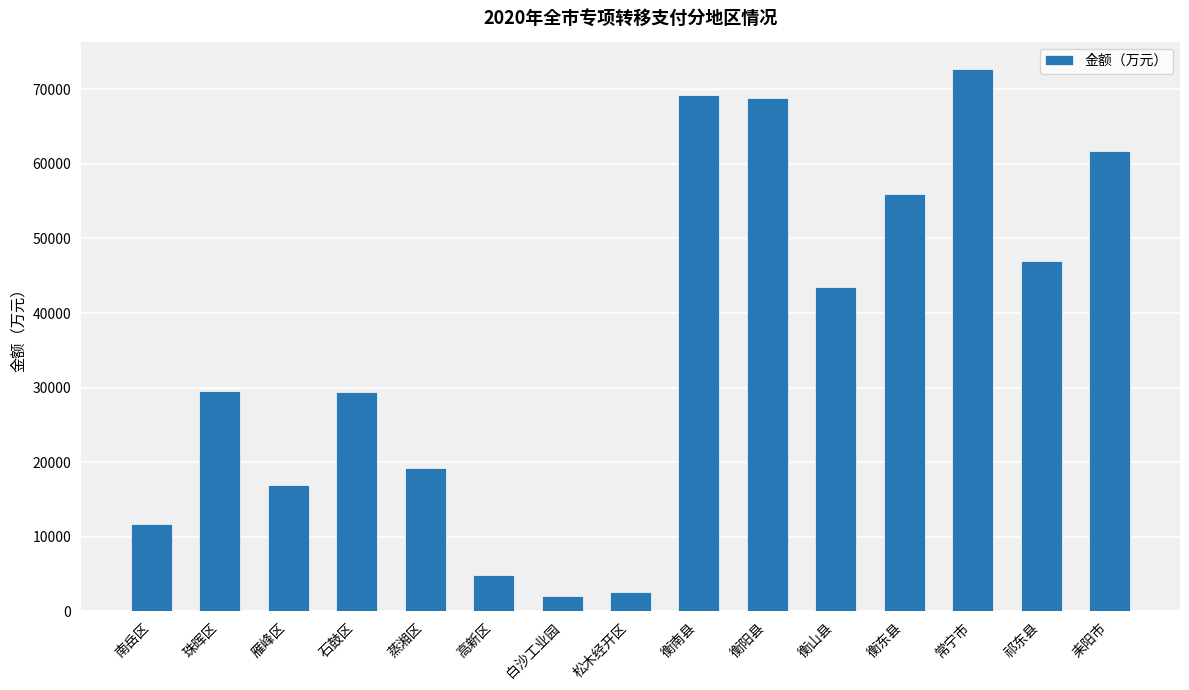

What is the sum of all values?

535347